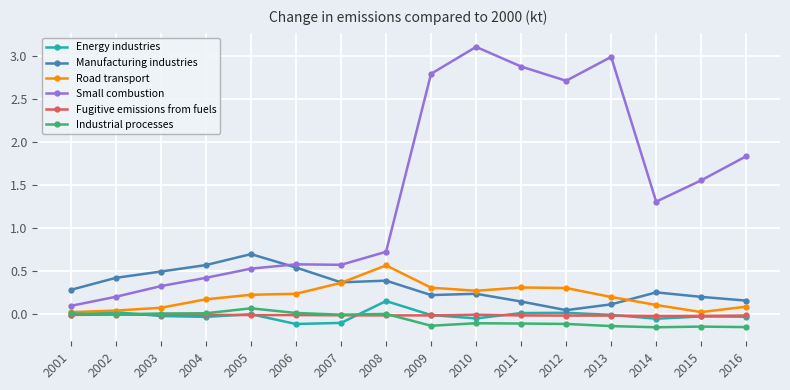

Is it true that Small combustion equals 0.3 at 2003?

True